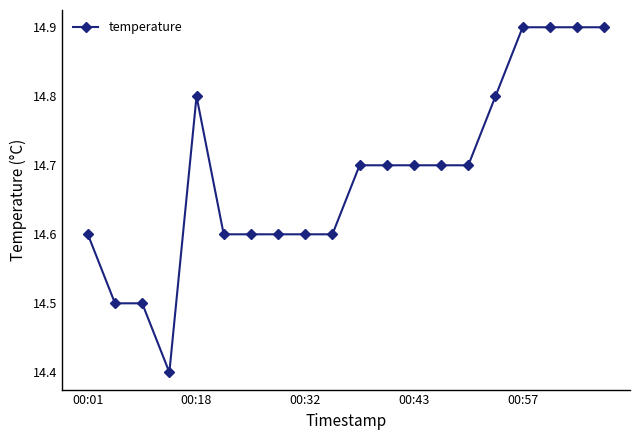

Reading right to left, extract all data points from this chart.

14.9	14.9	14.9	14.9	14.8	14.7	14.7	14.7	14.7	14.7	14.6	14.6	14.6	14.6	14.6	14.8	14.4	14.5	14.5	14.6